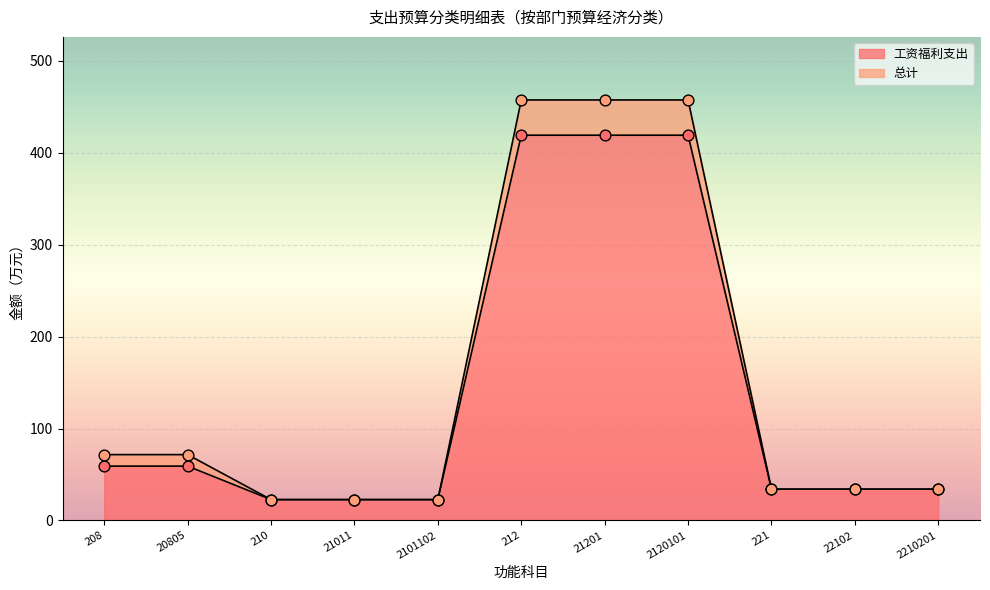

Which series reaches the maximum Y coordinate?

总计